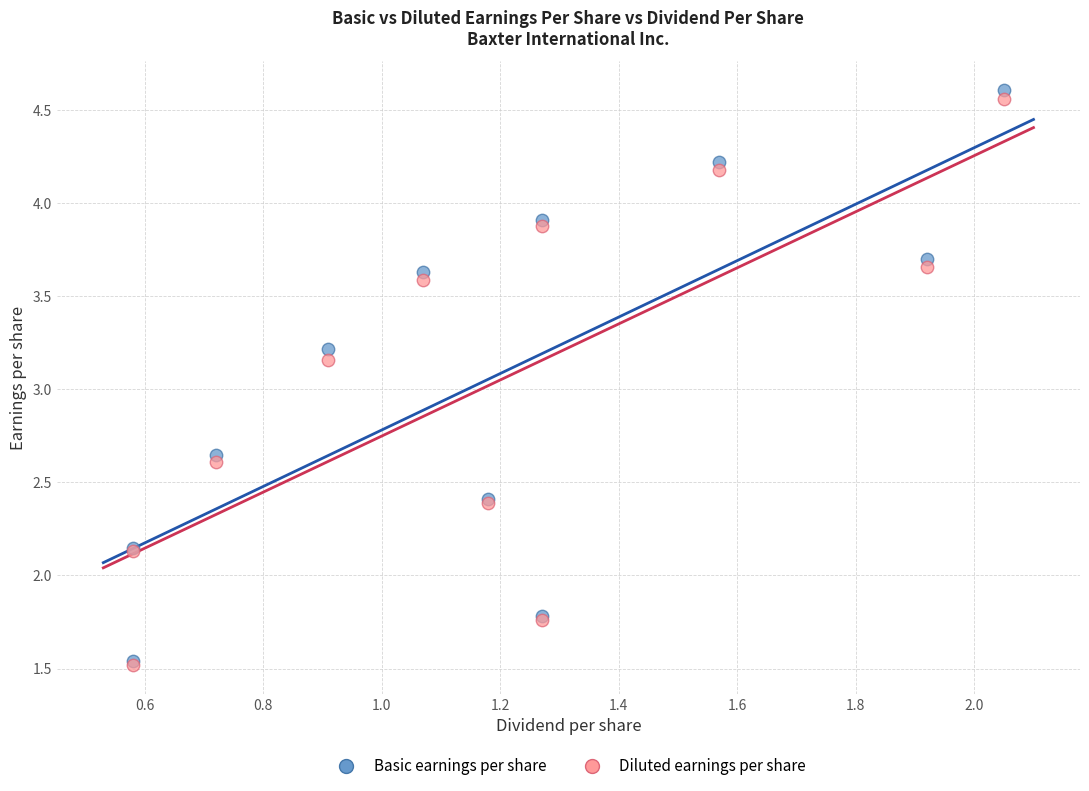

What are all the series names shown in the legend?

Basic earnings per share, Diluted earnings per share